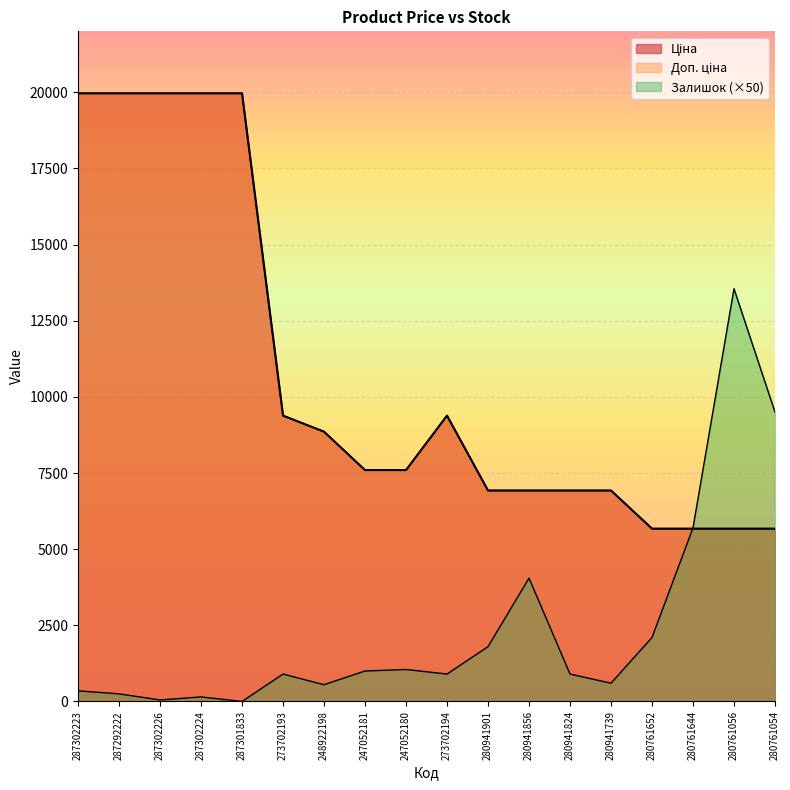

Reading left to right, transcribe all the data shown in this chart.

Ціна: 287302223=19964.2	287292222=19964.2	287302226=19964.2	287302224=19964.2	287301833=19964.2	273702193=9384.0	248922198=8856.7	247052181=7596.5	247052180=7596.5	273702194=9384.0	280941901=6925.7	280941856=6925.7	280941824=6925.7	280941739=6925.7	280761652=5673.8	280761644=5673.8	280761056=5673.8	280761054=5673.8
Доп. ціна: 287302223=19964.2	287292222=19964.2	287302226=19964.2	287302224=19964.2	287301833=19964.2	273702193=9384.0	248922198=8856.7	247052181=7596.5	247052180=7596.5	273702194=9384.0	280941901=6925.7	280941856=6925.7	280941824=6925.7	280941739=6925.7	280761652=5673.8	280761644=5673.8	280761056=5673.8	280761054=5673.8
Залишок: 287302223=350.0	287292222=250.0	287302226=50.0	287302224=150.0	287301833=0.0	273702193=900.0	248922198=550.0	247052181=1000.0	247052180=1050.0	273702194=900.0	280941901=1800.0	280941856=4050.0	280941824=900.0	280941739=600.0	280761652=2100.0	280761644=5700.0	280761056=13550.0	280761054=9500.0